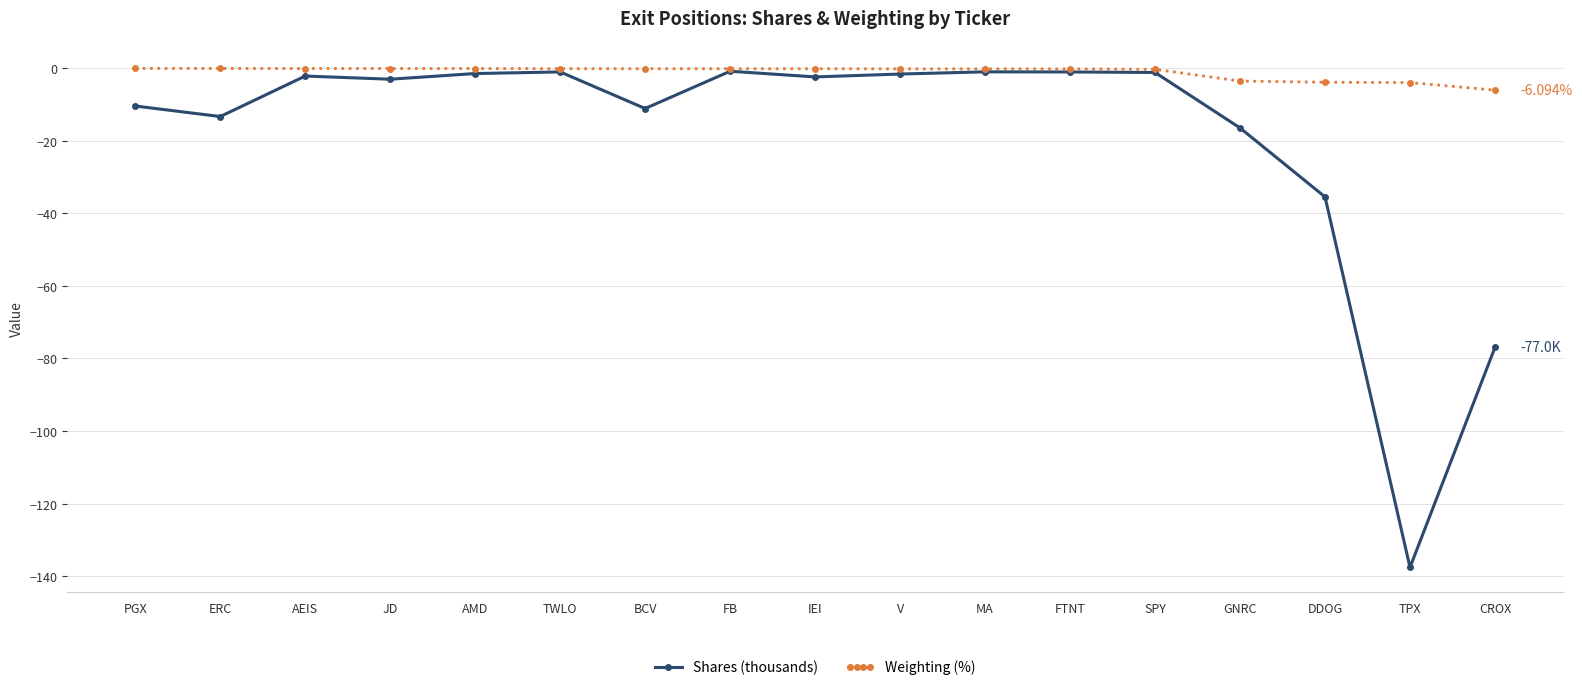

At BCV, list the series in order from largest to smallest.

Weighting (%), Shares (thousands)